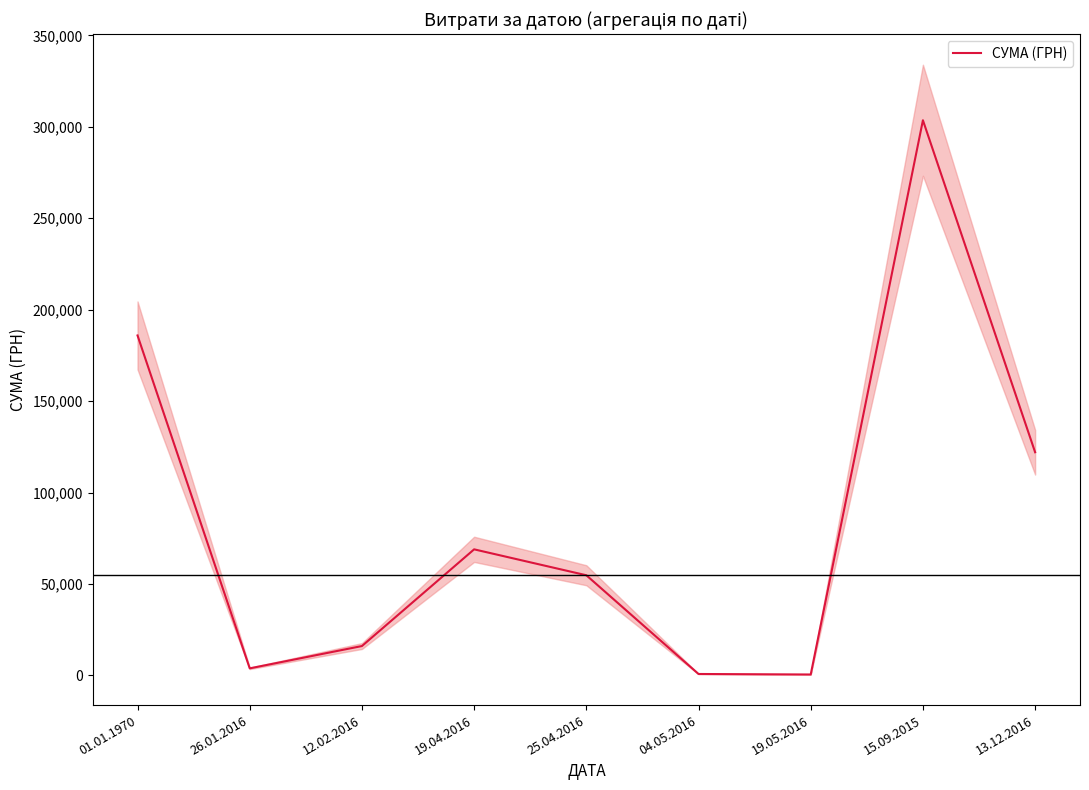

Is this an area chart (filled region under the line)?

No